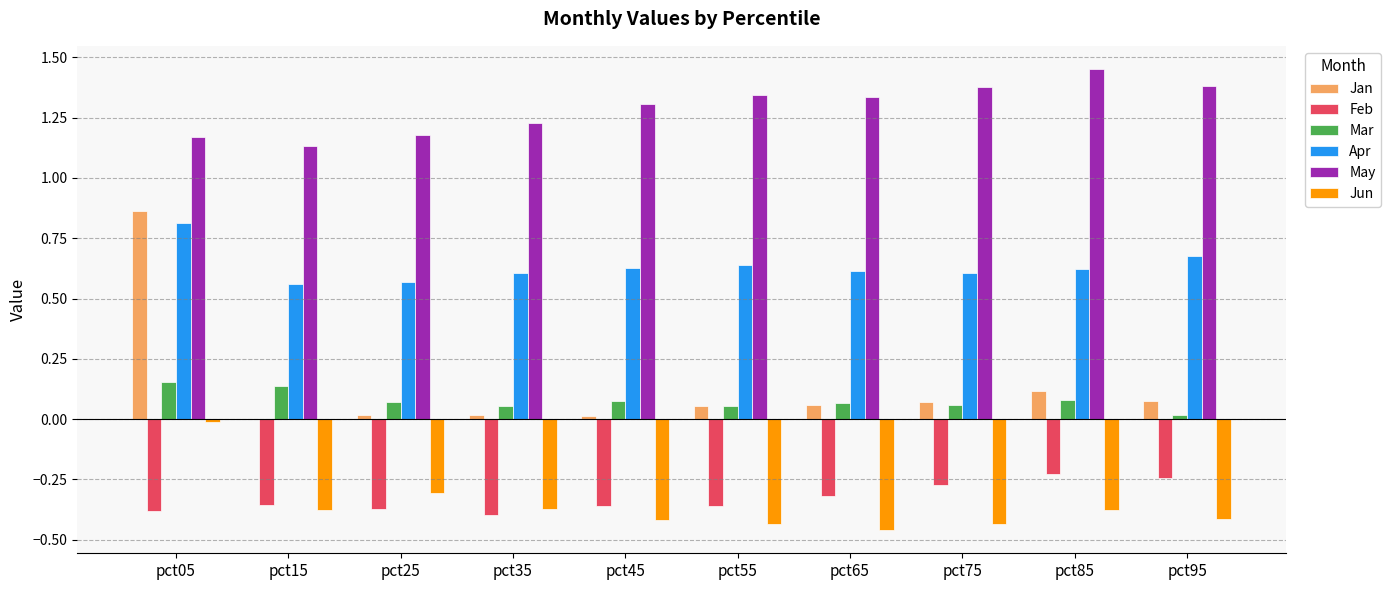

The value of Feb at pct85 is -0.3. True or false?

False